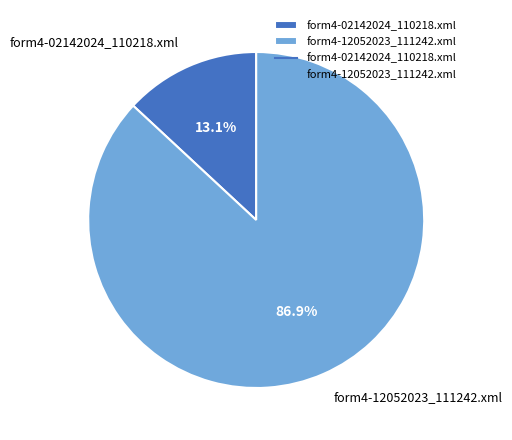

How much of the chart is everything except form4-12052023_111242.xml?

13.1%